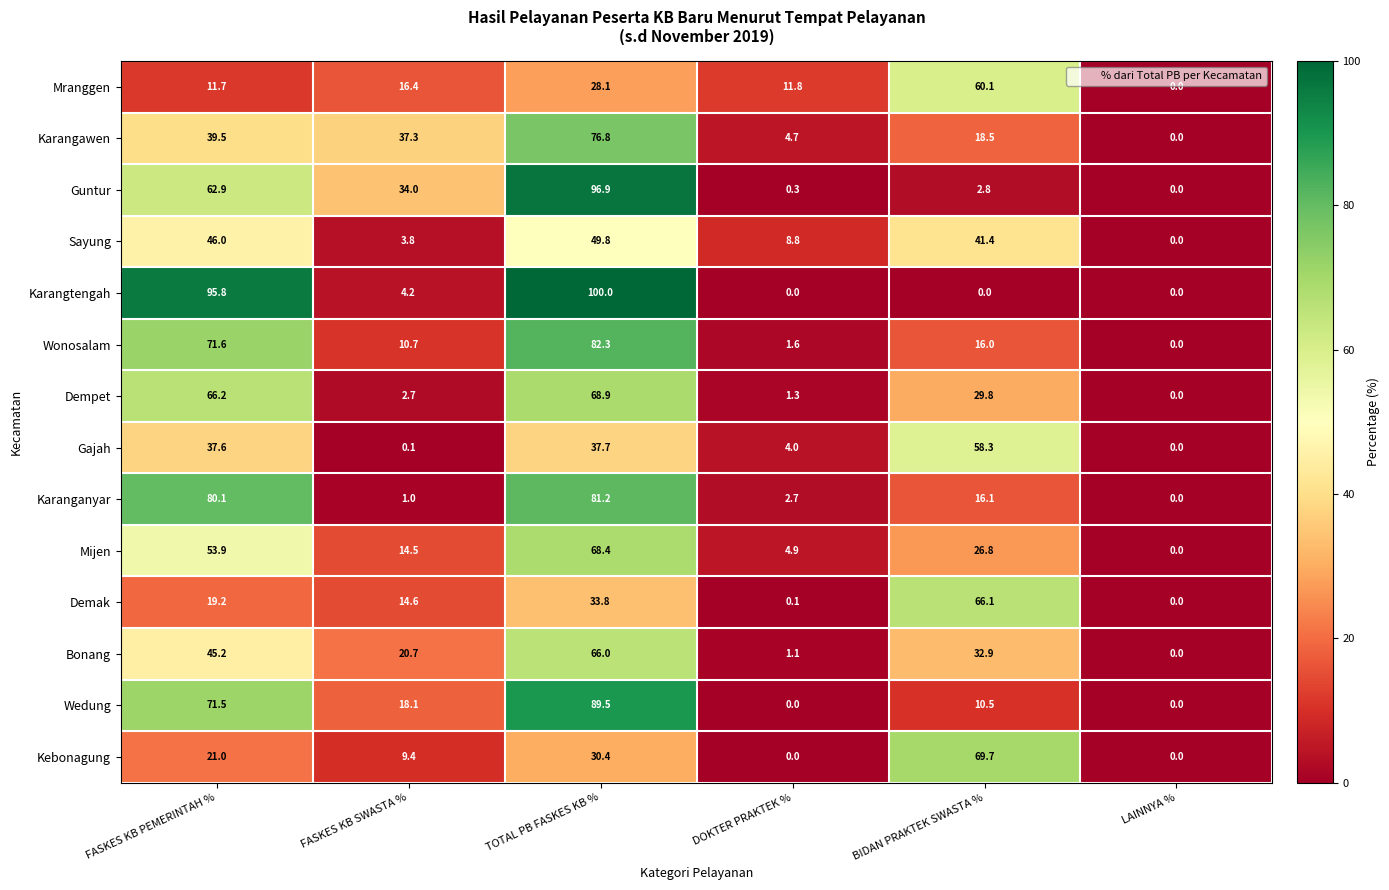

True or false: Mranggen has a value of 18.0 at BIDAN PRAKTEK SWASTA %.

False